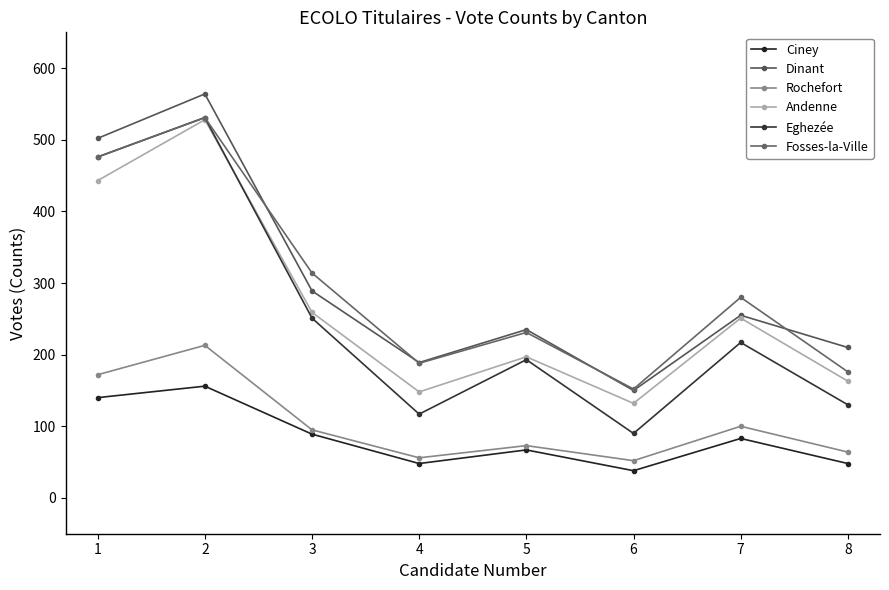

What is the value of the Ciney point at the 4th from the left?

48